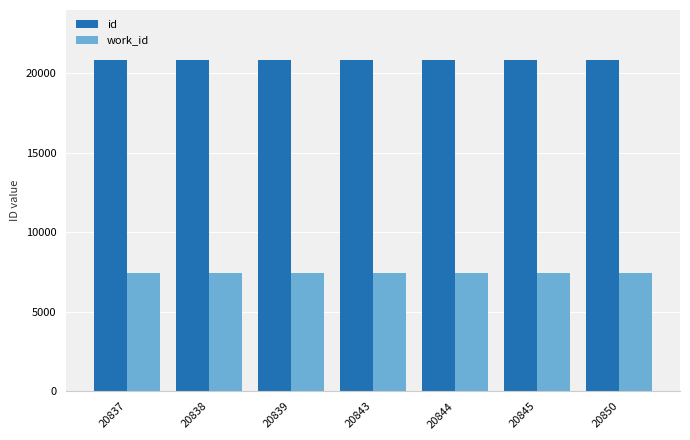

How many bars are there in each group?

2